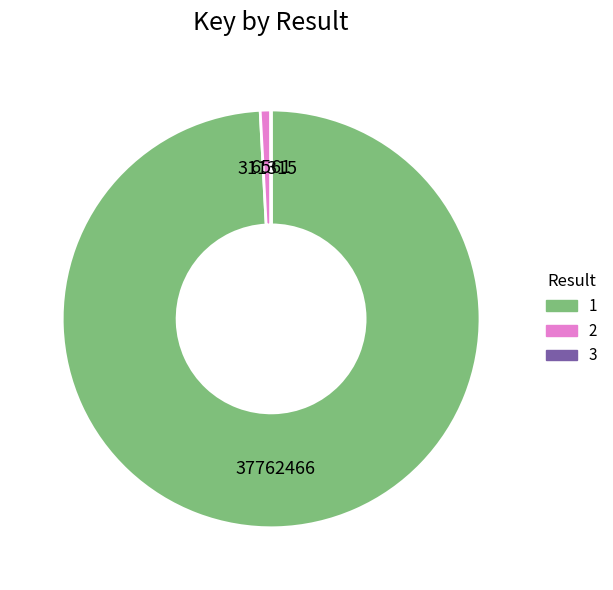

Is it true that 2 is 11% of the pie?

False